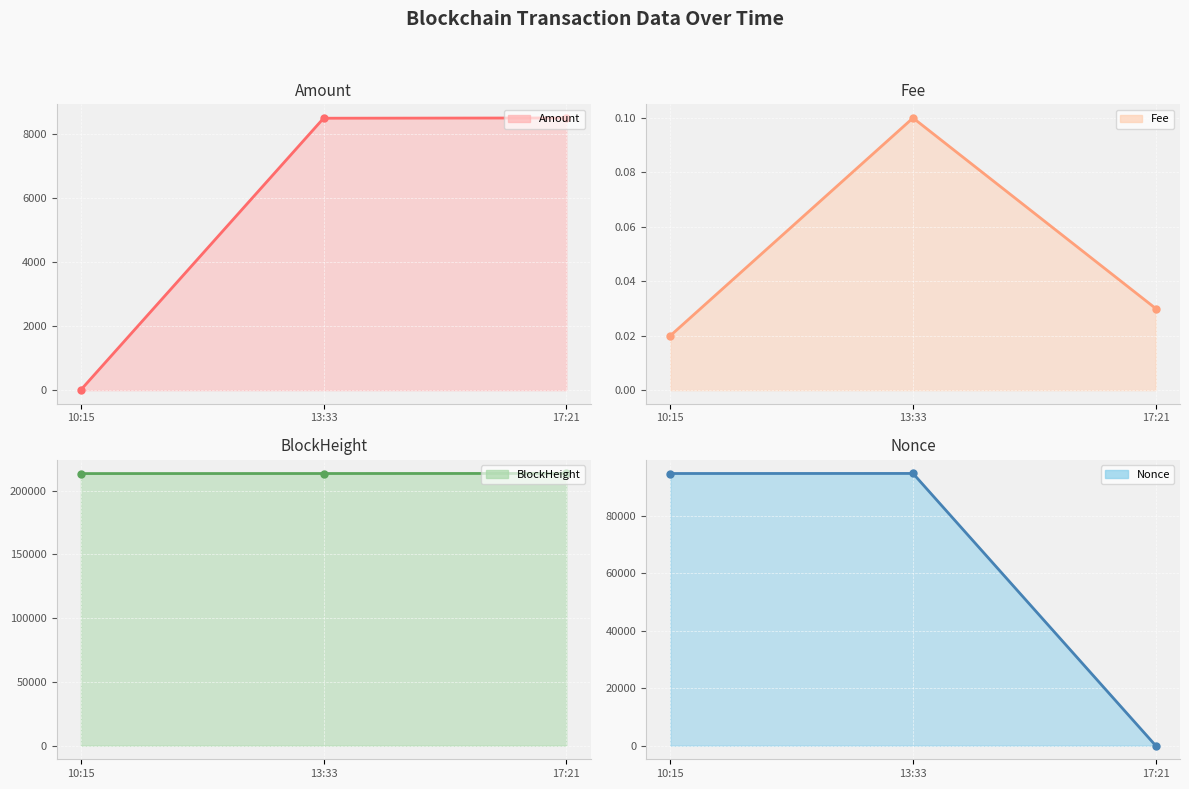

What is the difference between the highest and lowest values at 10:15?

213424.0